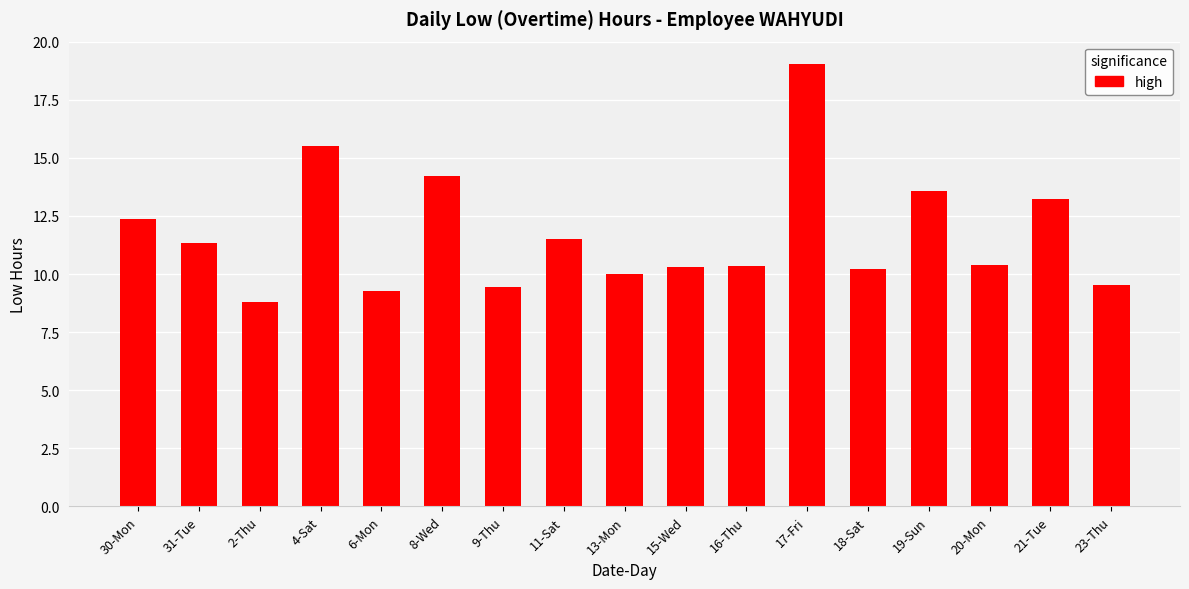

Which category has the lowest value across all series?

2-Thu